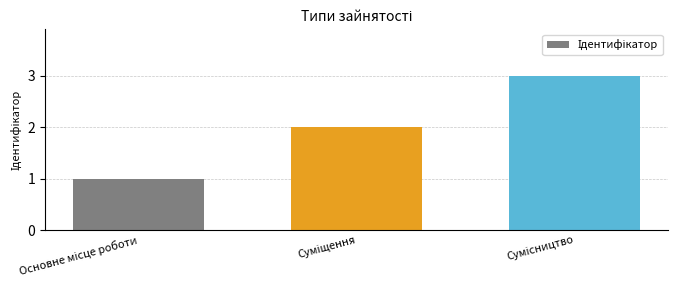

Are the bars horizontal?

No